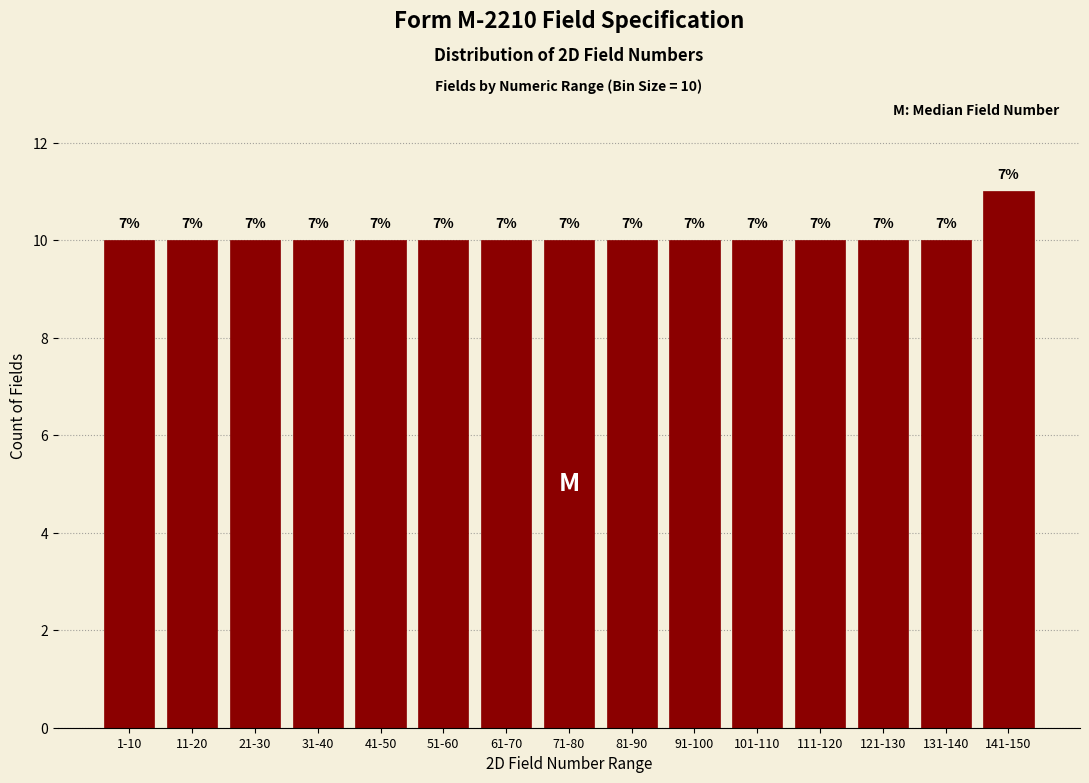

Are the bars horizontal?

No